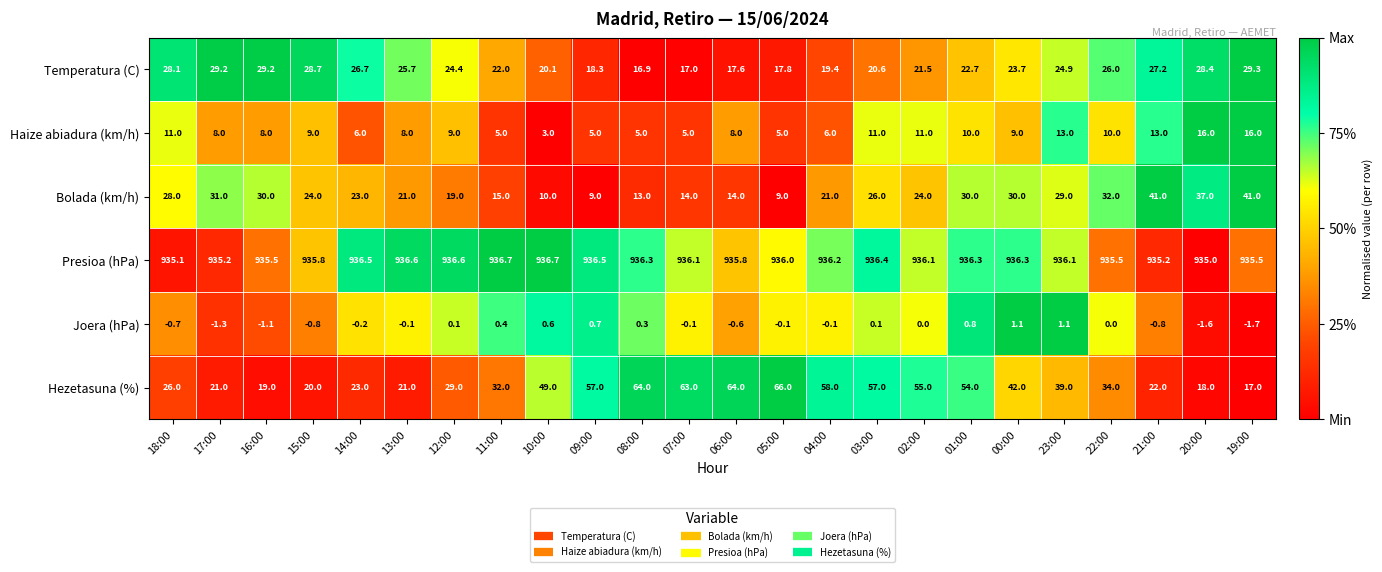

Where does the Presioa (hPa) series first go above 936?

14:00